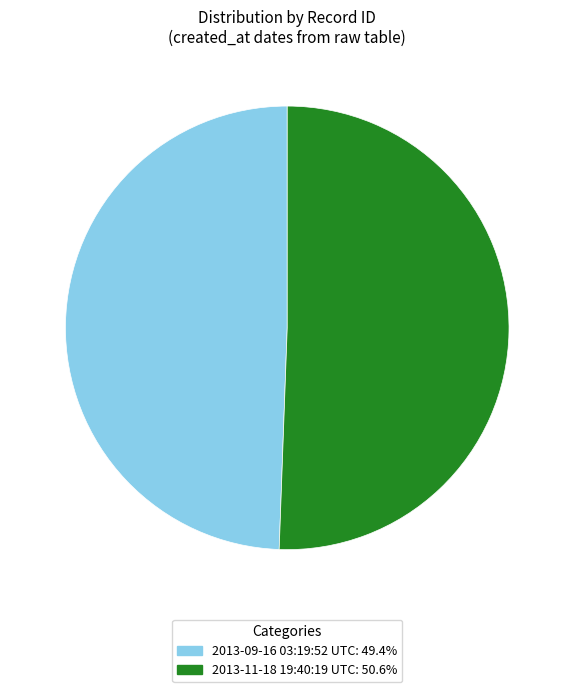

What is the largest slice in the pie chart?

2013-11-18 19:40:19 UTC